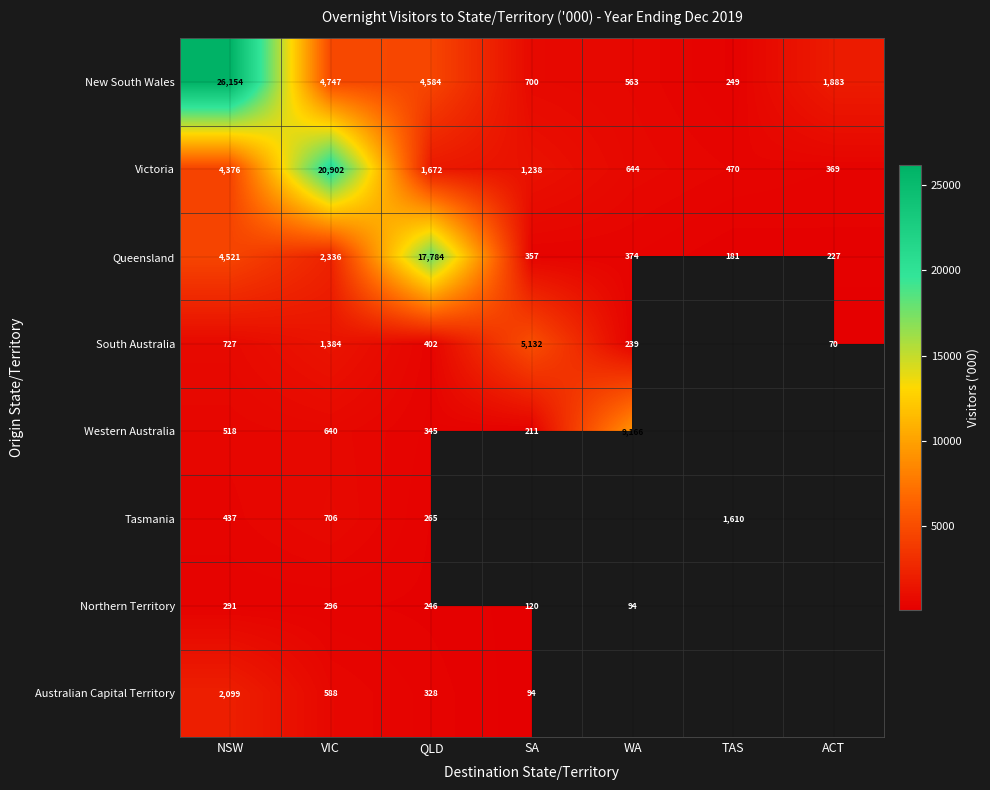

Which category has the highest value in the Queensland series?

QLD